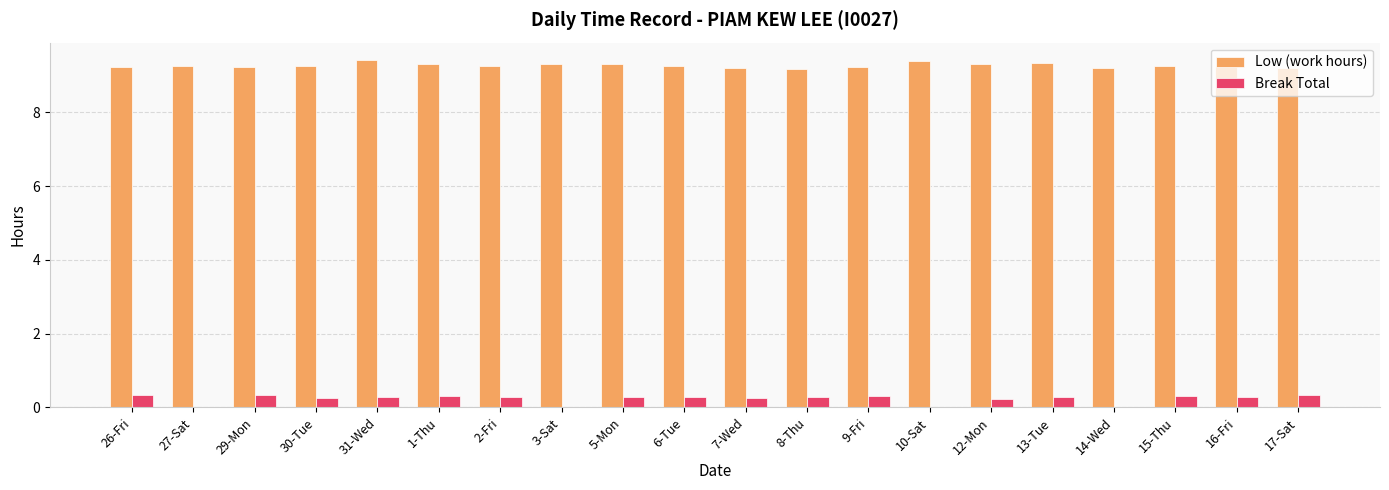

Which series has the largest total across all categories?

Low (work hours)